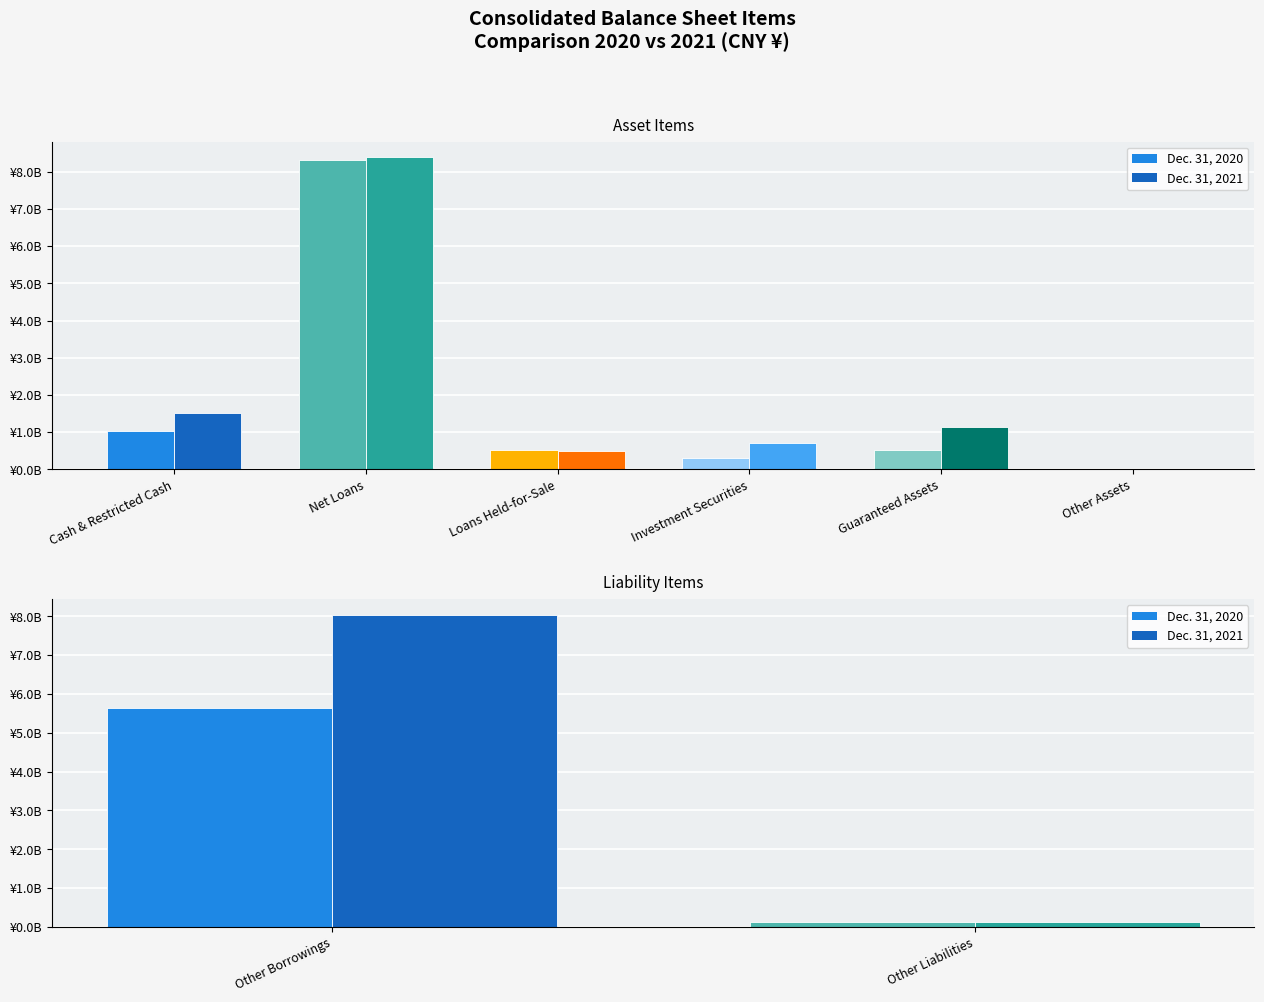

List the series in order of their peak value, lowest first.

Dec. 31, 2020, Dec. 31, 2021